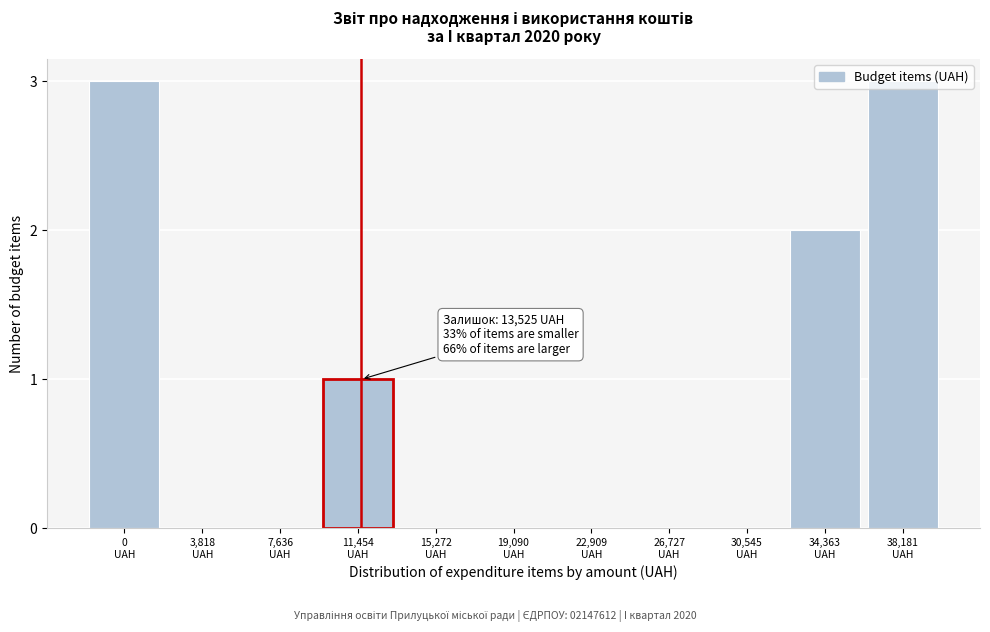

What is the greatest value displayed?

3